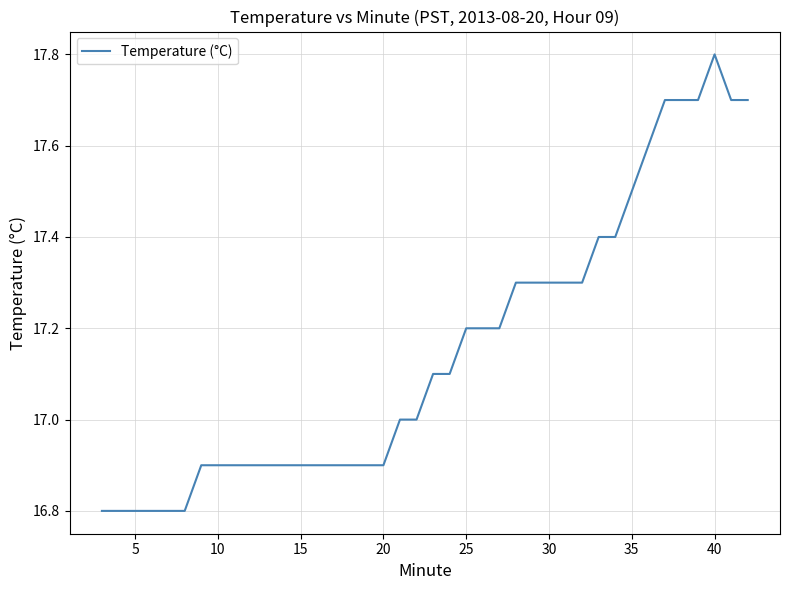

What is the difference between the maximum and minimum values?

1.0